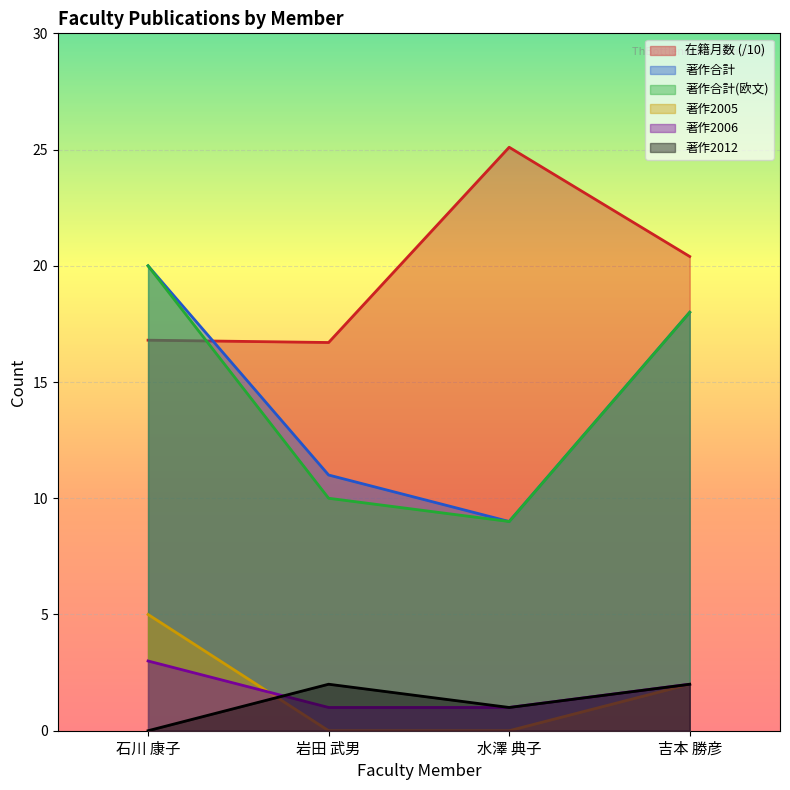

What position from the left is 岩田 武男?

2